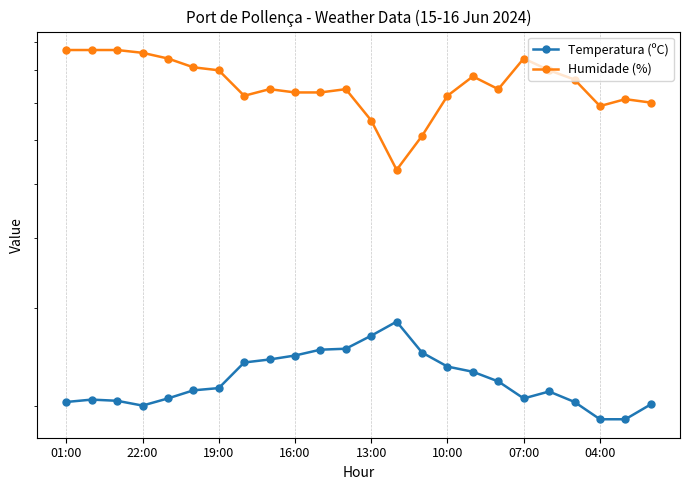

How many distinct data groups are displayed?

2